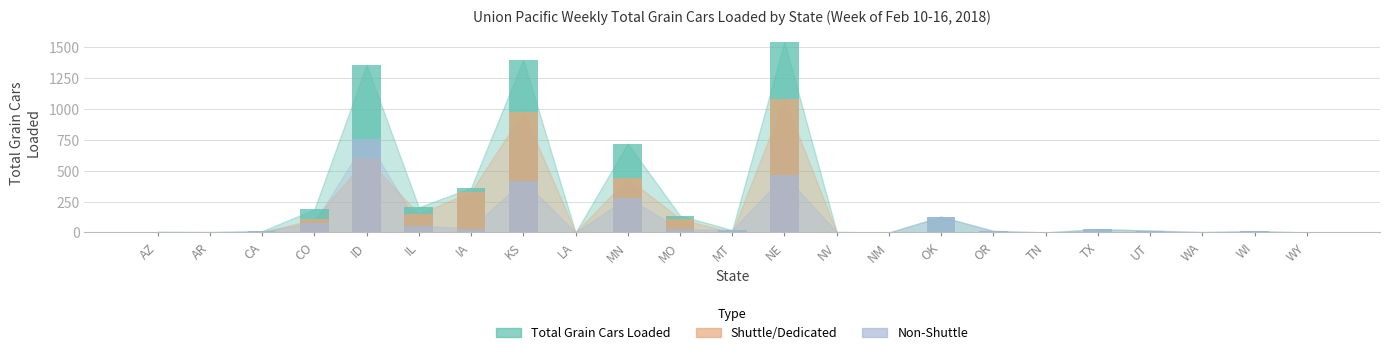

Between NE and WA, which series saw the biggest shift?

Total Grain Cars Loaded